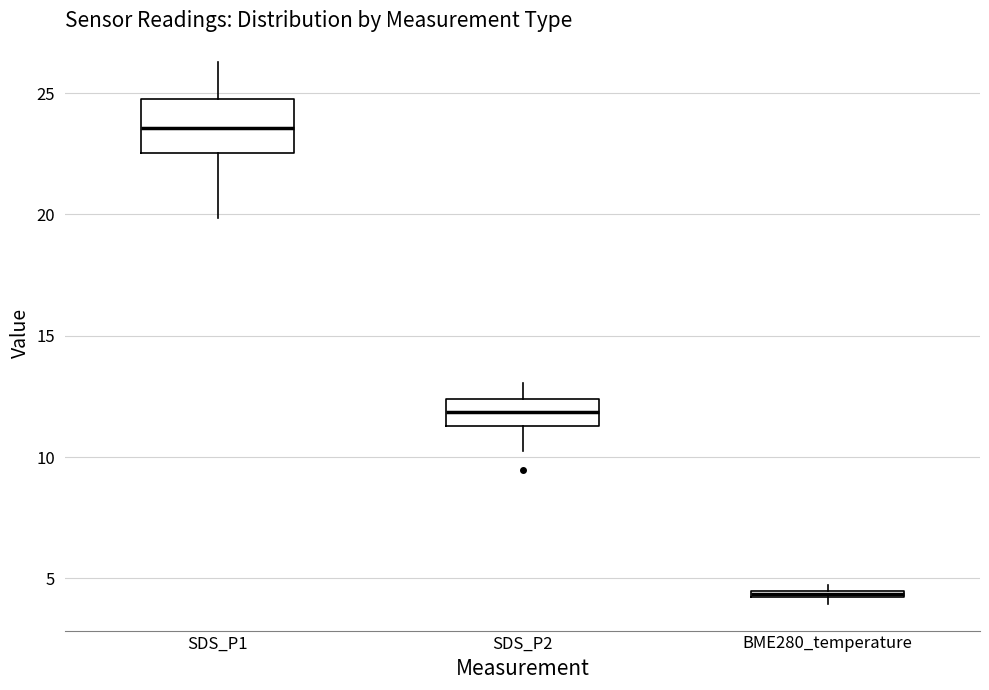

Which box has the lowest median line?

BME280_temperature